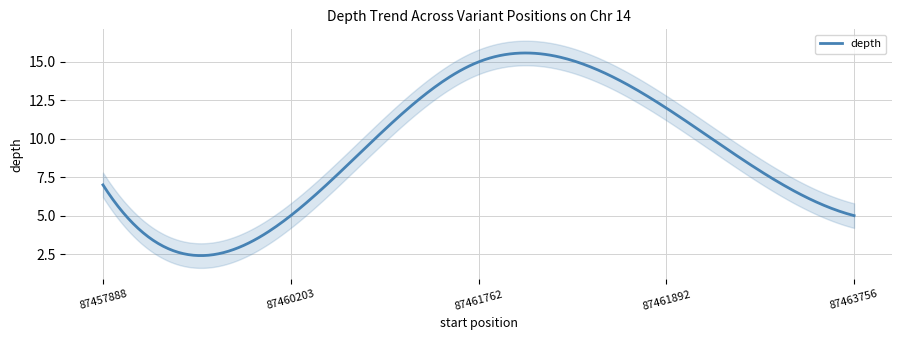

Where is the first local maximum?

87461762